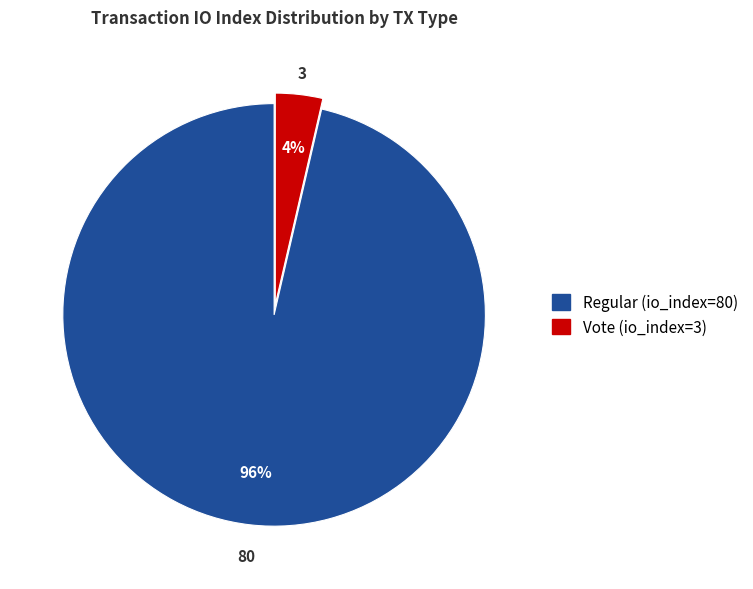

Is there a majority slice in this chart?

Yes